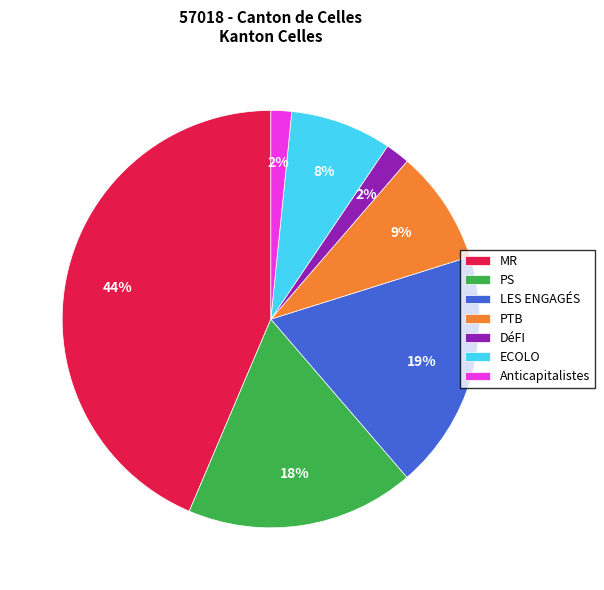

The LES ENGAGÉS slice represents 19% of the pie. True or false?

True